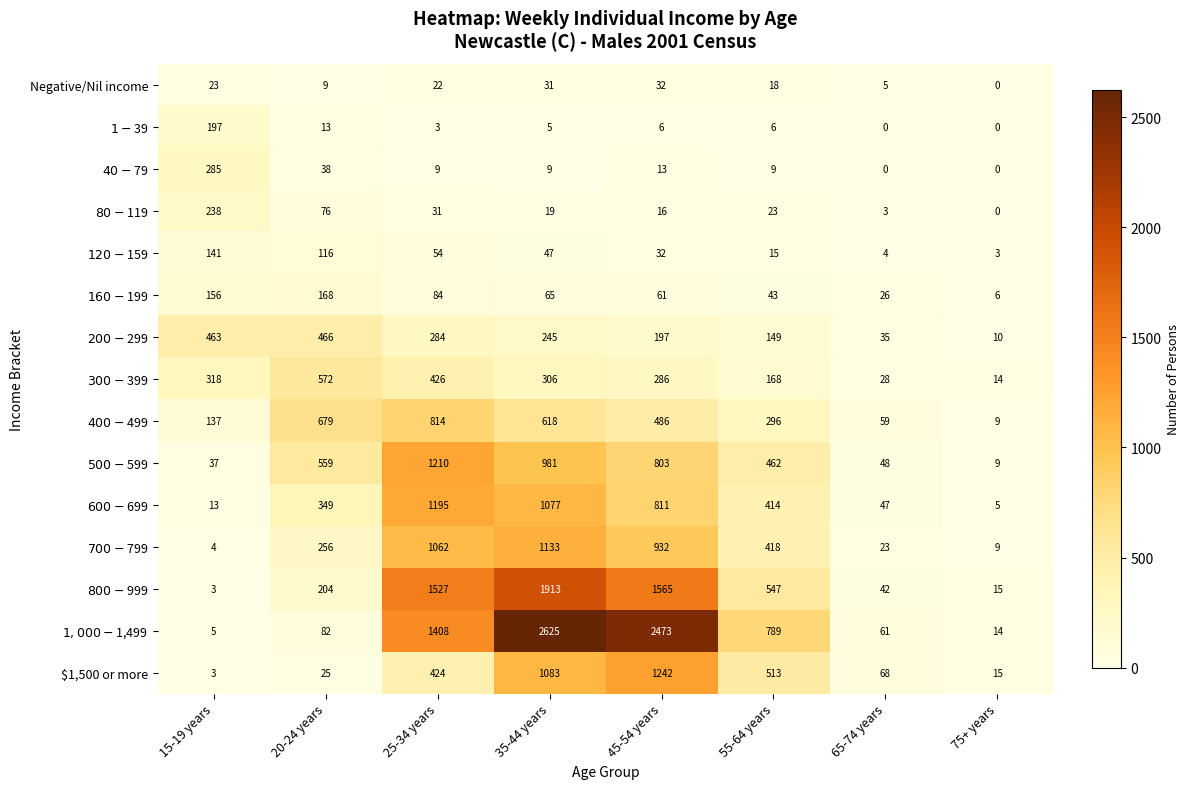

What is the greatest value displayed?

2625